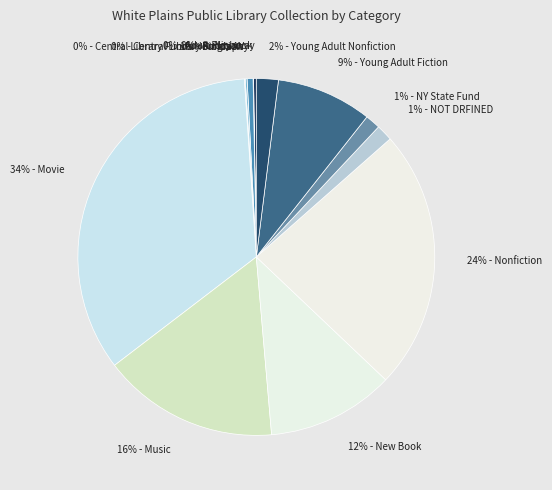

To the nearest percent, what is the difference between the largest and smallest slice percentages?

34%